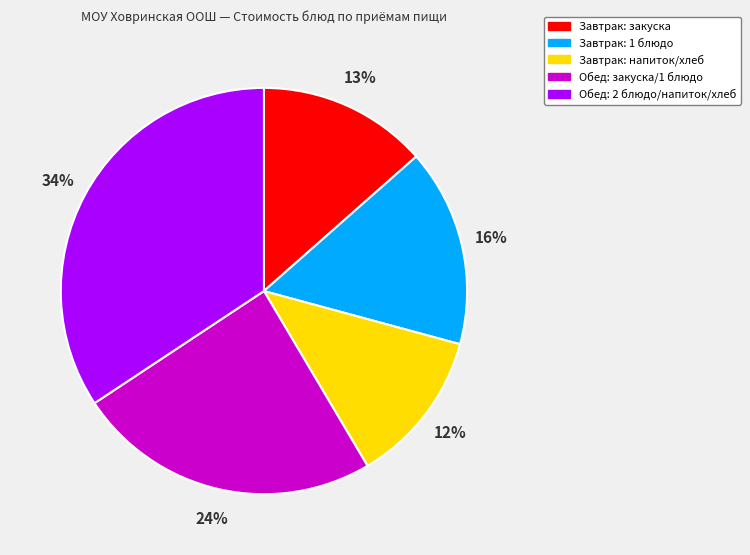

Is there any slice that represents more than half of the pie?

No